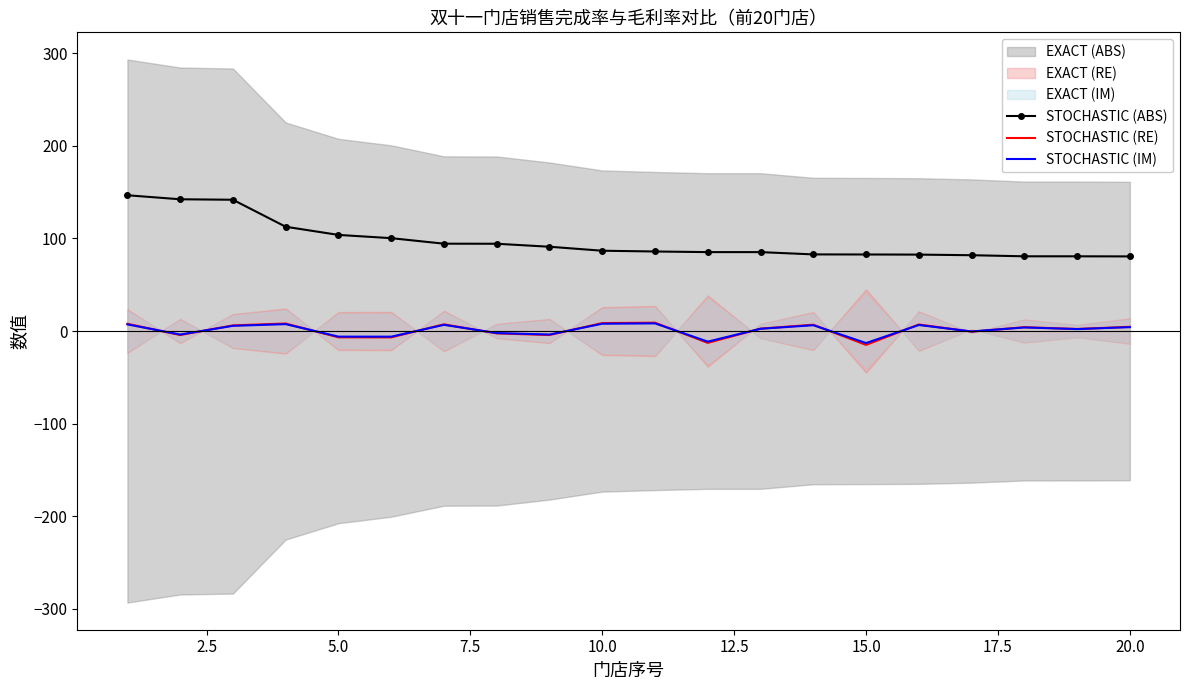

True or false: STOCHASTIC (ABS) and STOCHASTIC (IM) intersect in this chart.

False